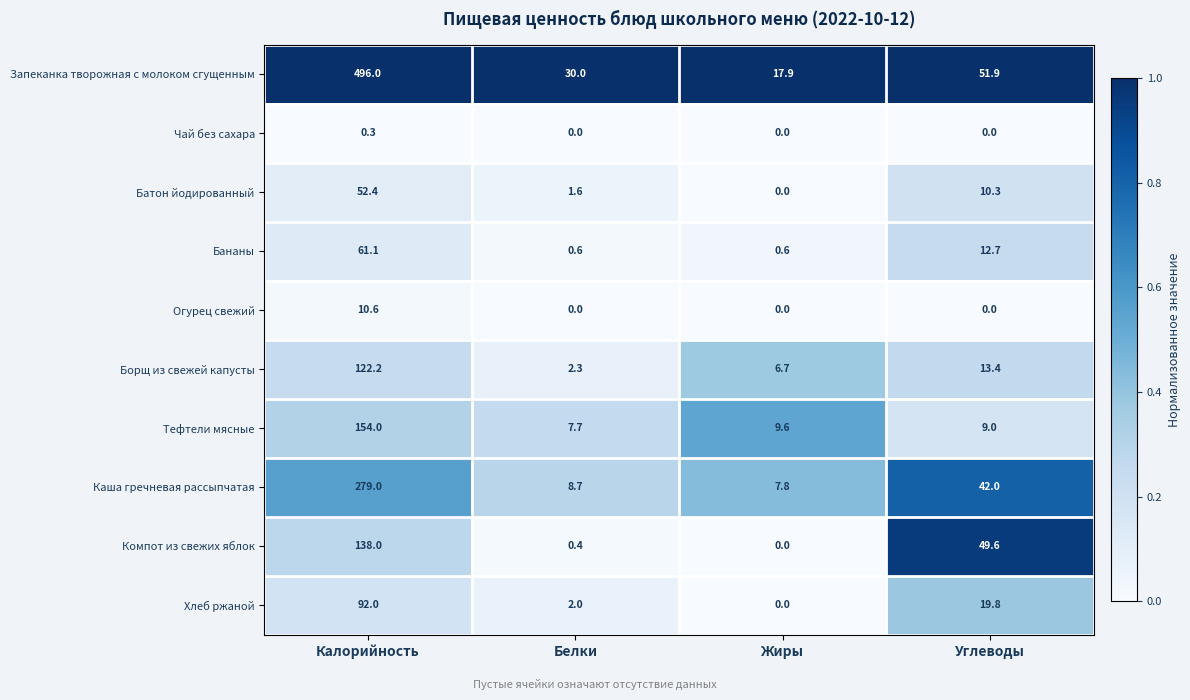

How many data points does each series have?

4